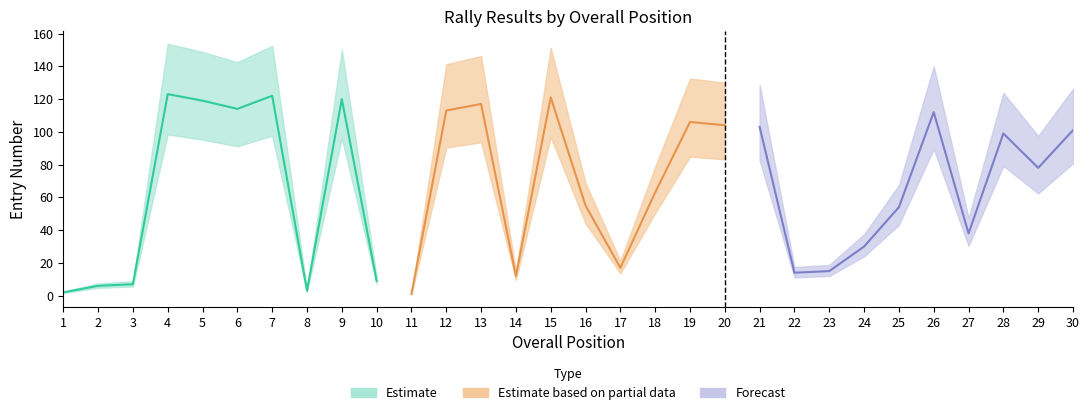

Reading left to right, extract all data points from this chart.

2	6	7	123	119	114	122	3	120	9	1	113	117	12	121	55	17	63	106	104	103	14	15	30	54	112	38	99	78	101